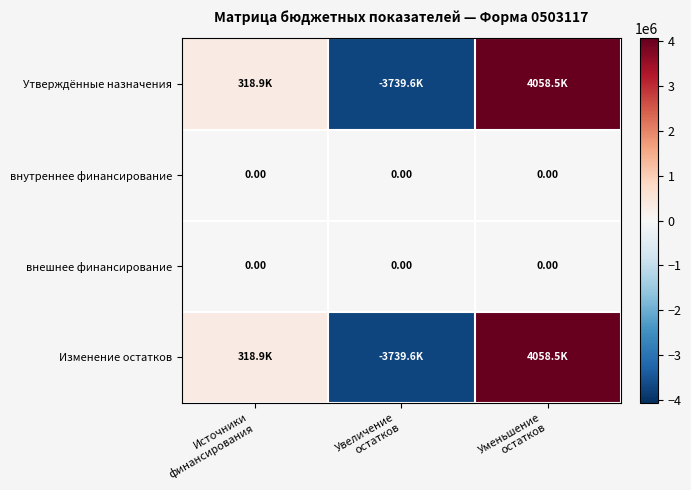

What is the average value of the Утверждённые назначения series?

212628.8